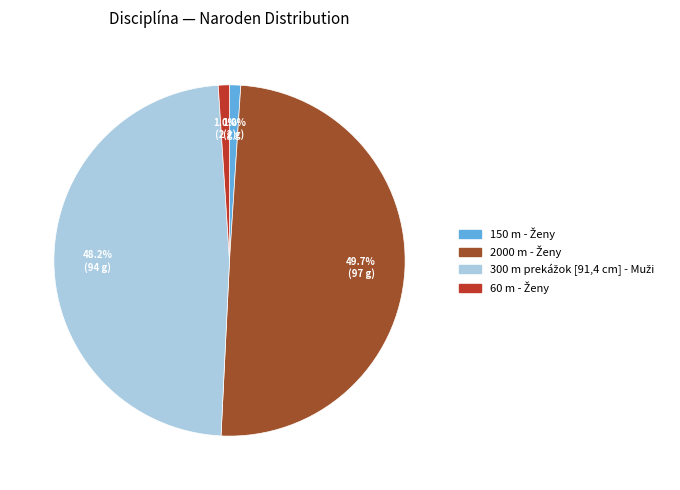

Does any single category account for the majority?

No